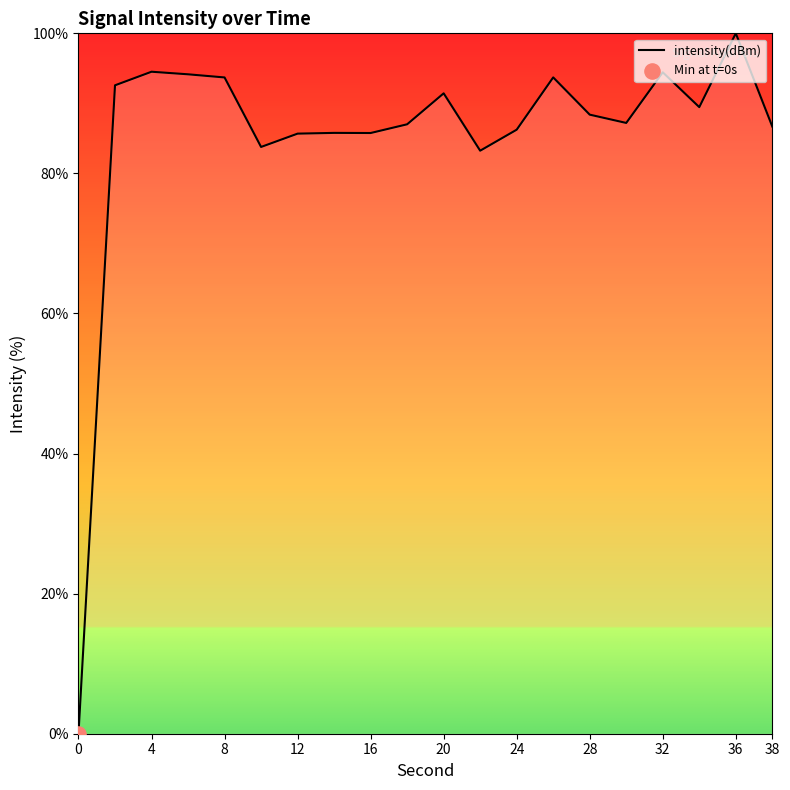

What is the difference between the maximum and minimum values?

100.0